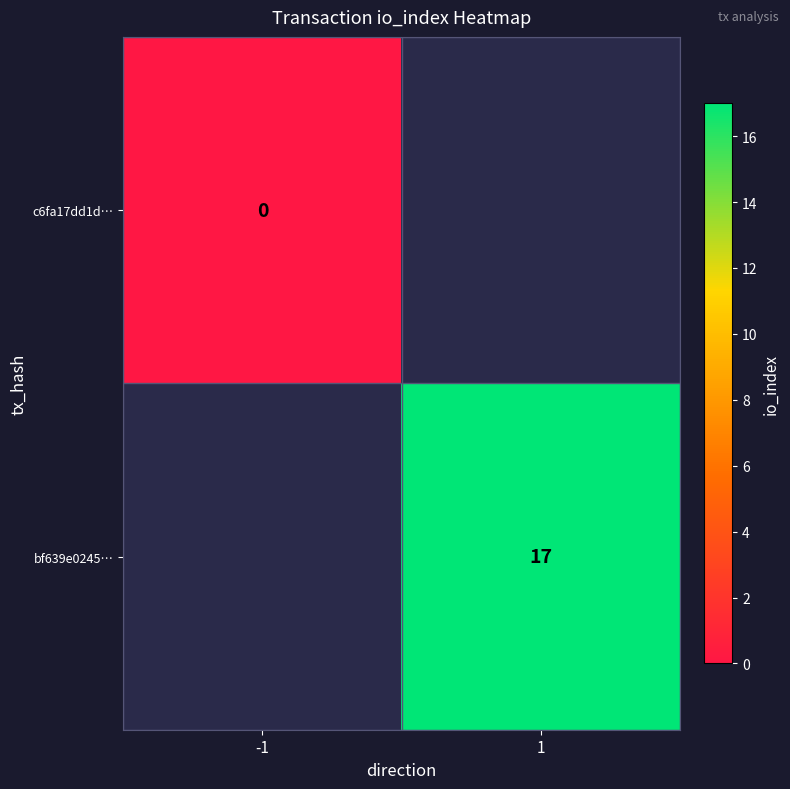

True or false: bf639e0245… has a value of 17 at 1.

True